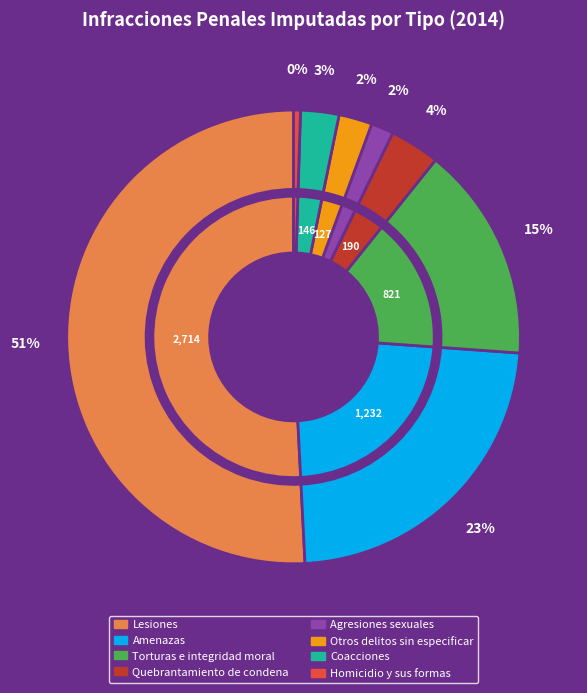

True or false: Agresiones sexuales accounts for 1% of the total.

False